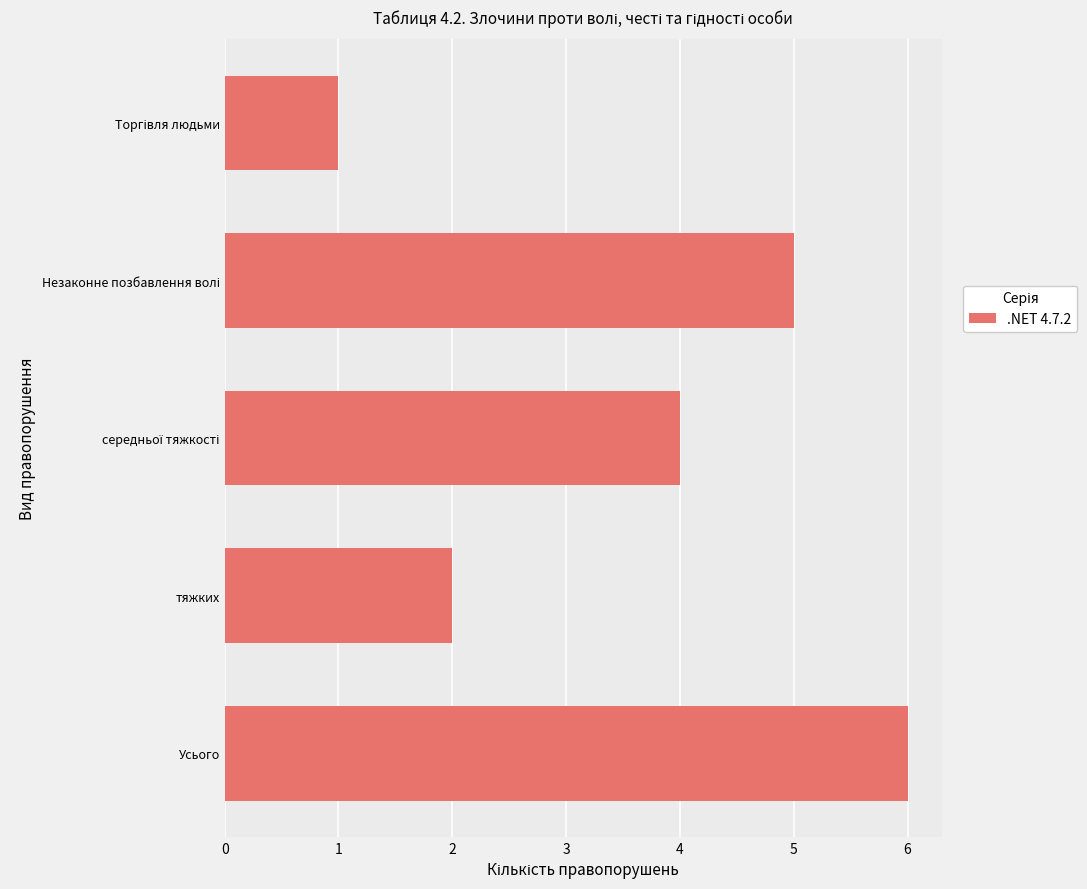

Reading top to bottom, what are all the values shown in this chart?

1	5	4	2	6